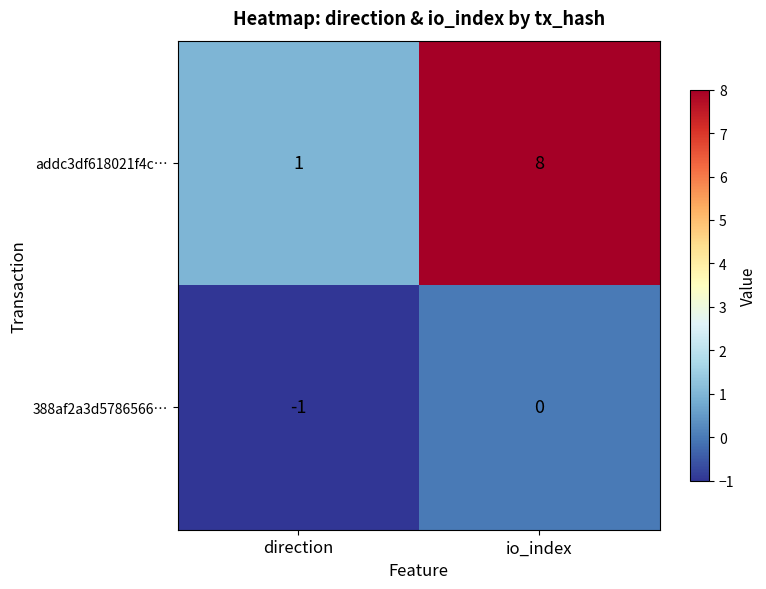

List the series in order of their peak value, lowest first.

388af2a3d5786566…, addc3df618021f4c…